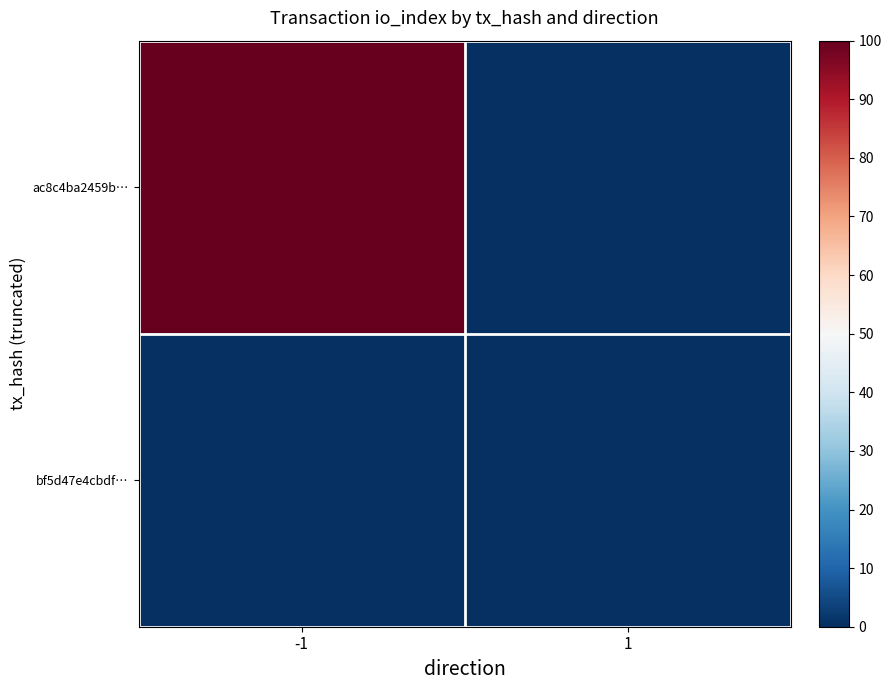

How many series are shown in this chart?

2